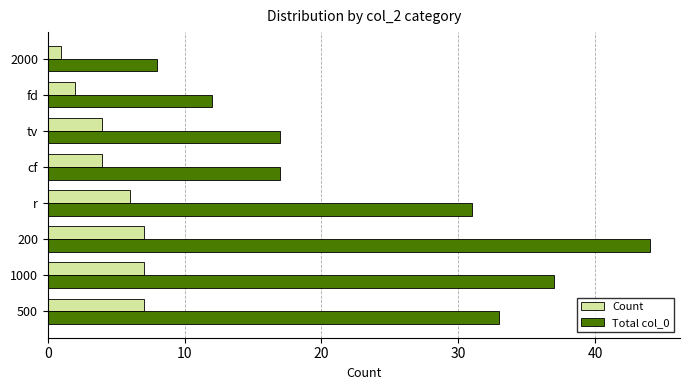

Which series has the largest total across all categories?

Total col_0